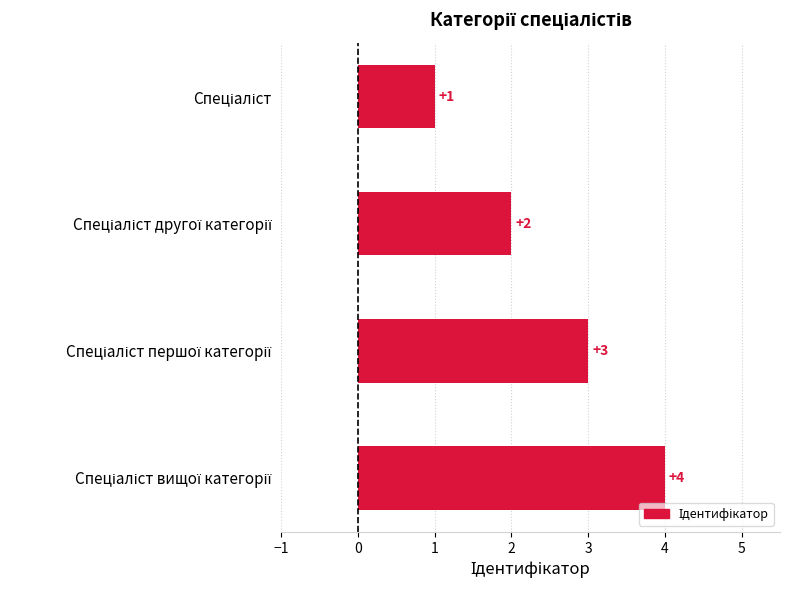

What is the maximum value shown in the chart?

4